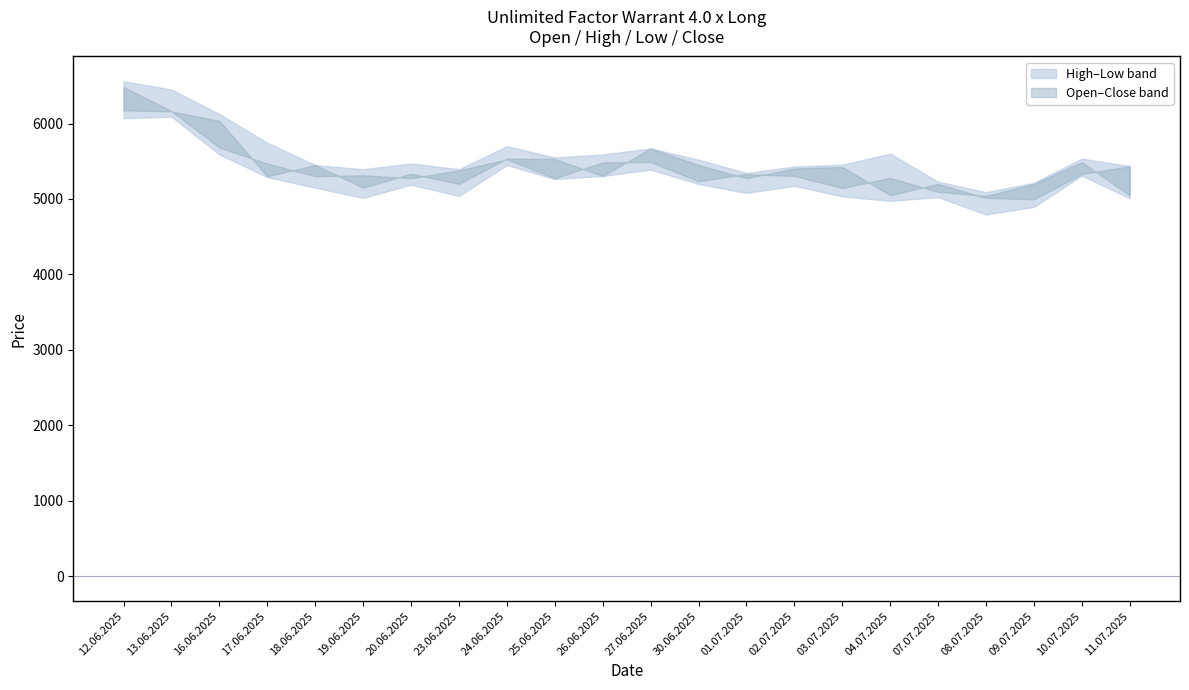

At which category is the sum across all series the highest?

12.06.2025